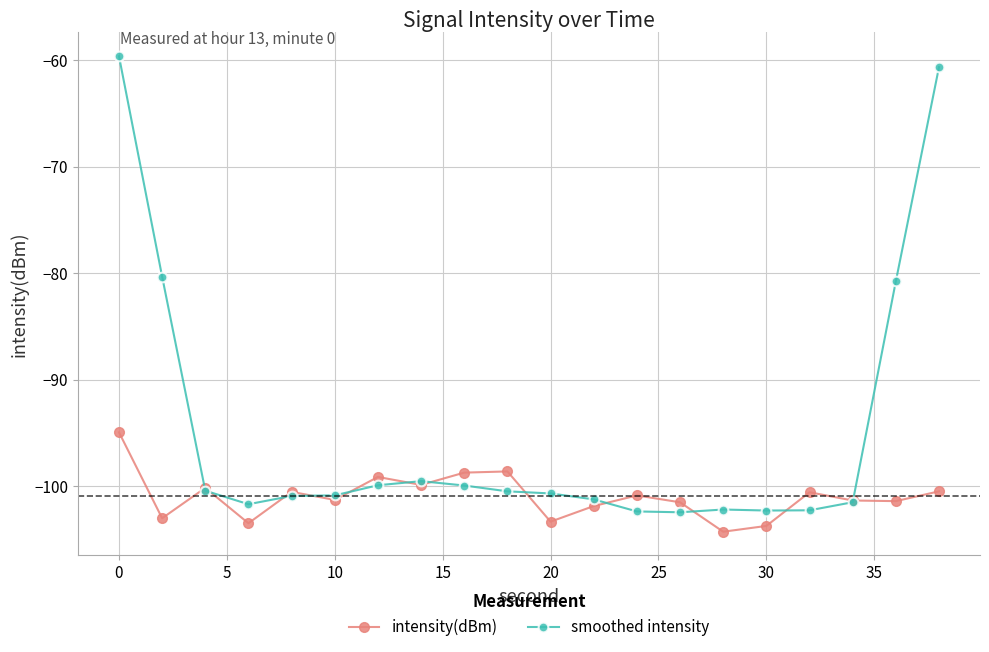

Which series has the largest range (max minus min)?

smoothed intensity